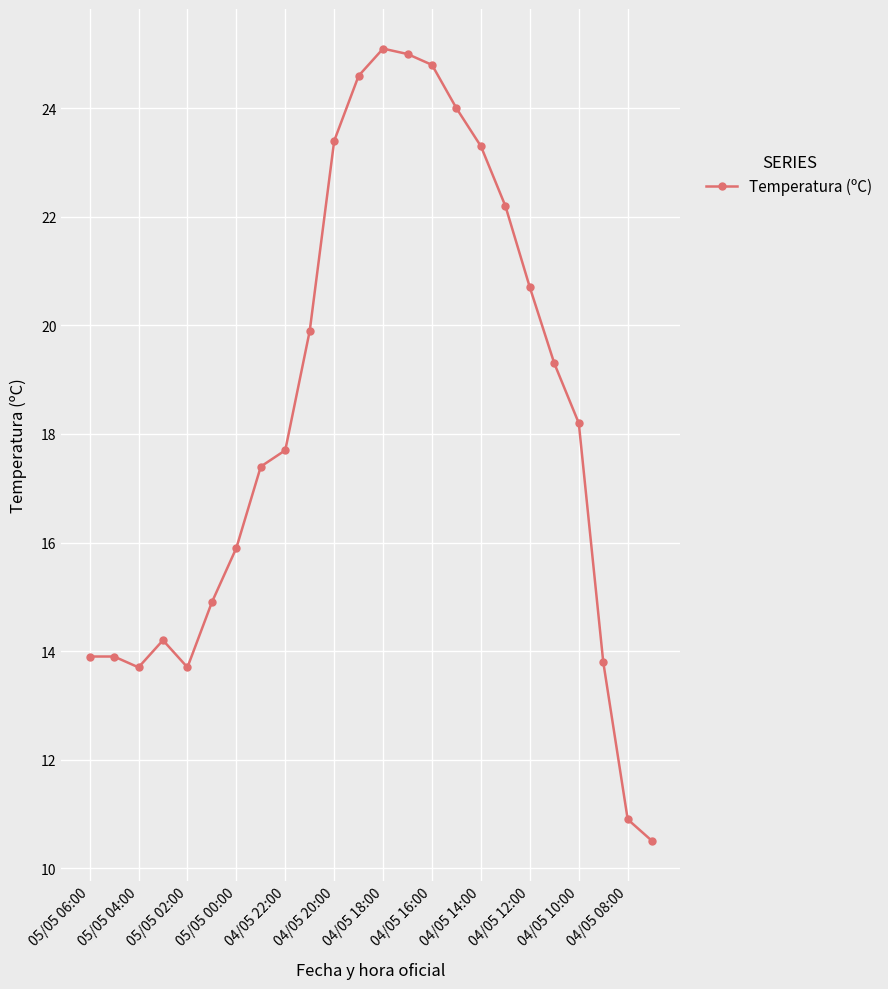

Count the number of values greater than 18.

12